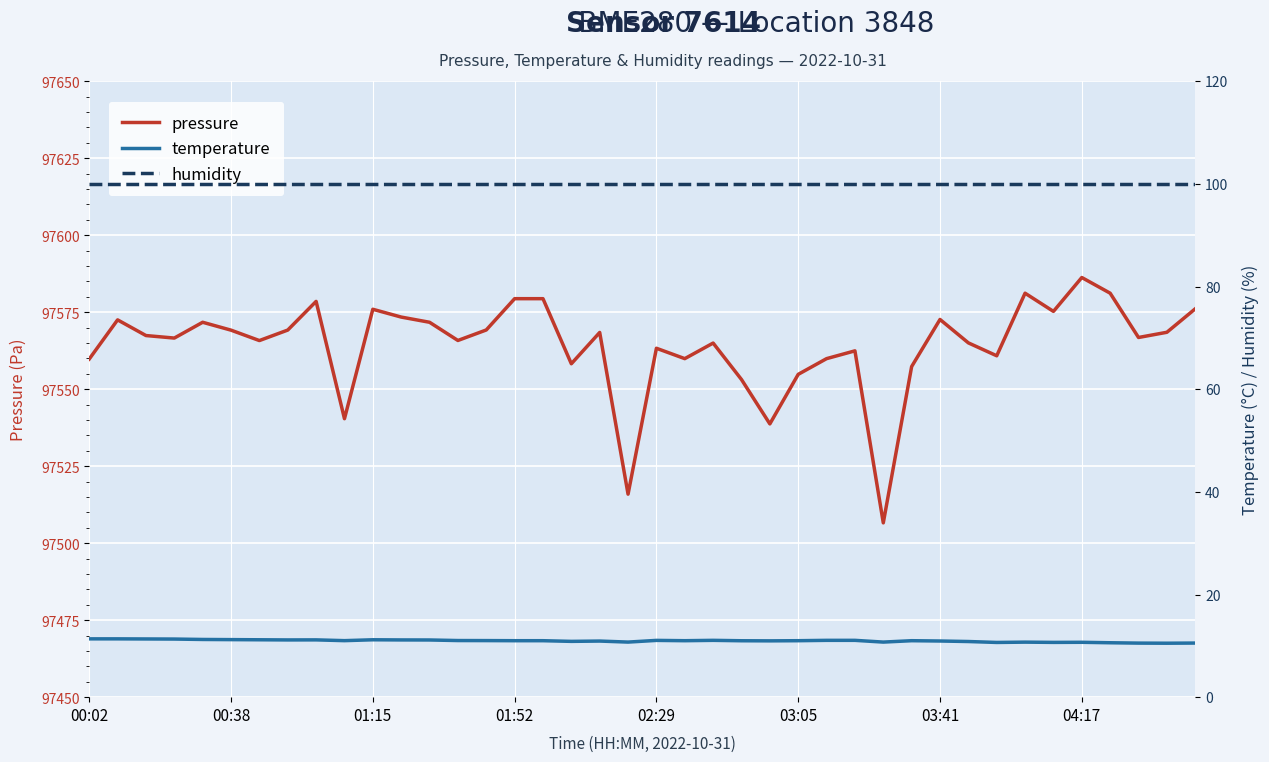

What position from the left is 01:52?

16